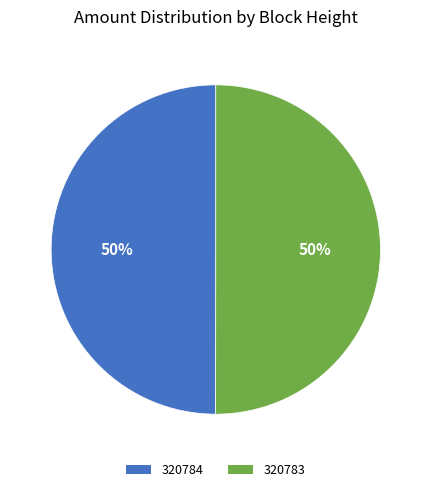

Is the sum of 320783 and 320784 greater than half?

Yes